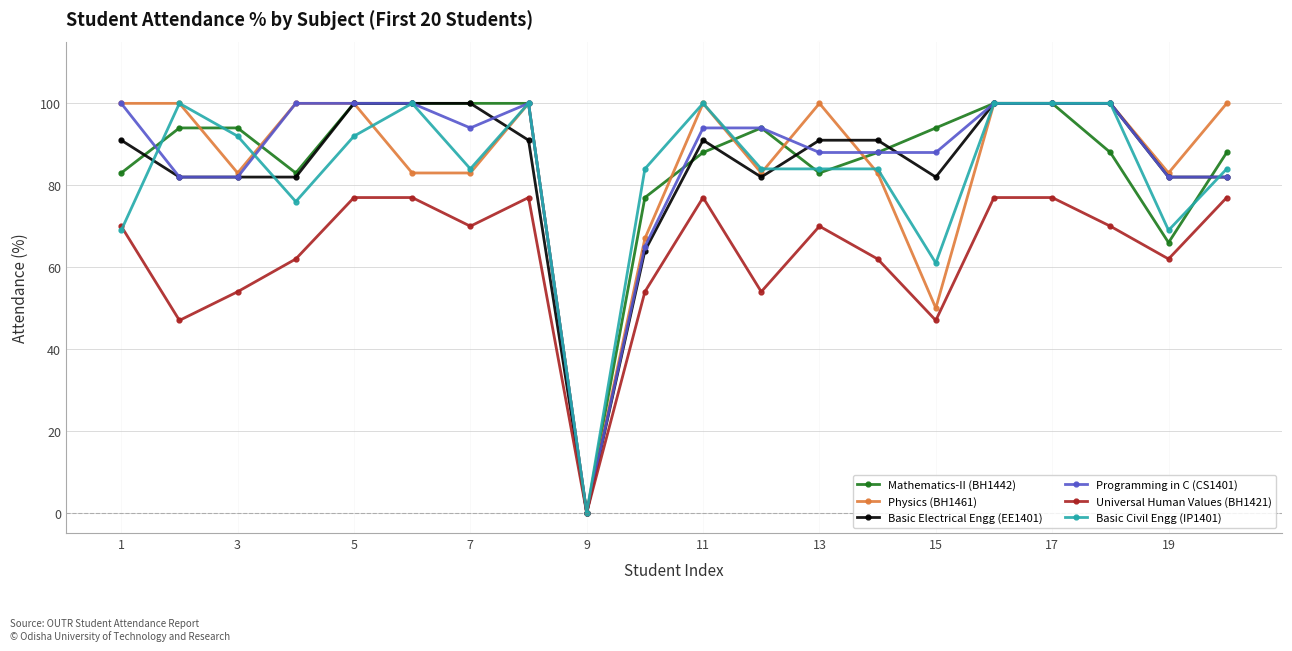

What is the highest value of the Mathematics-II (BH1442) series?

100